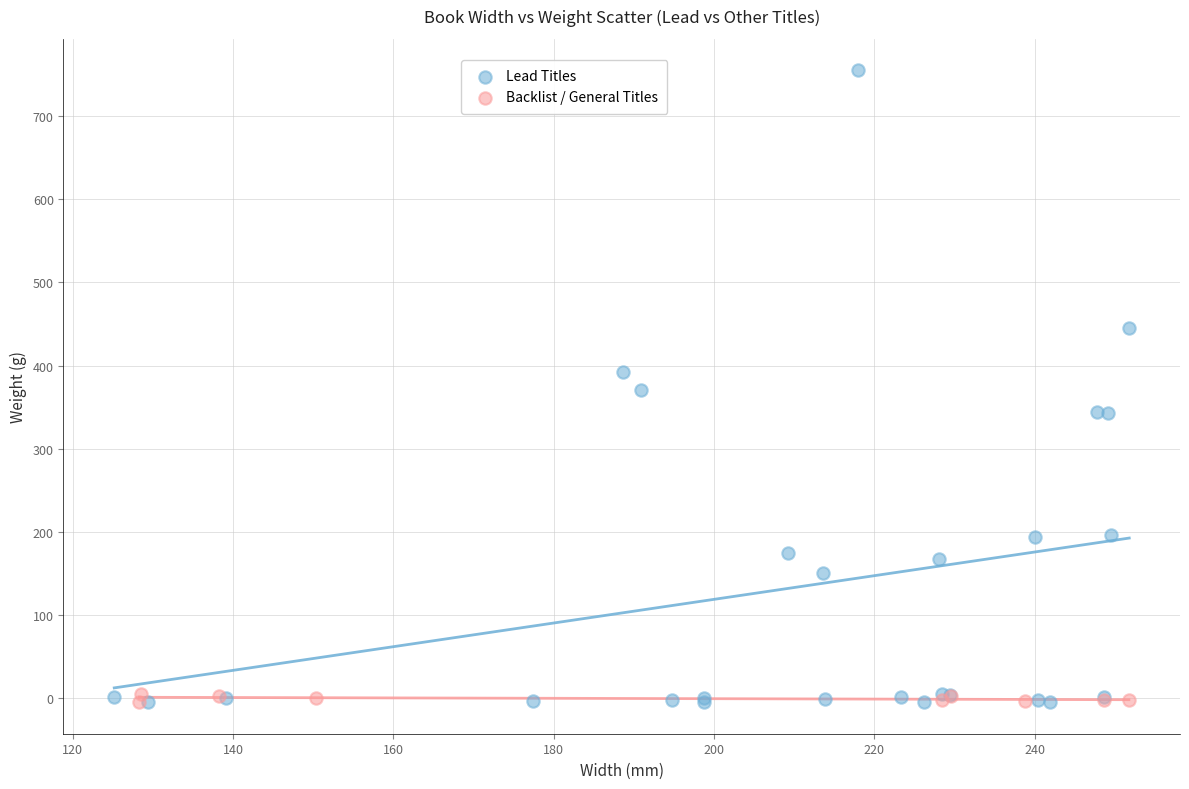

Which series has the widest spread of Y values?

Lead Titles